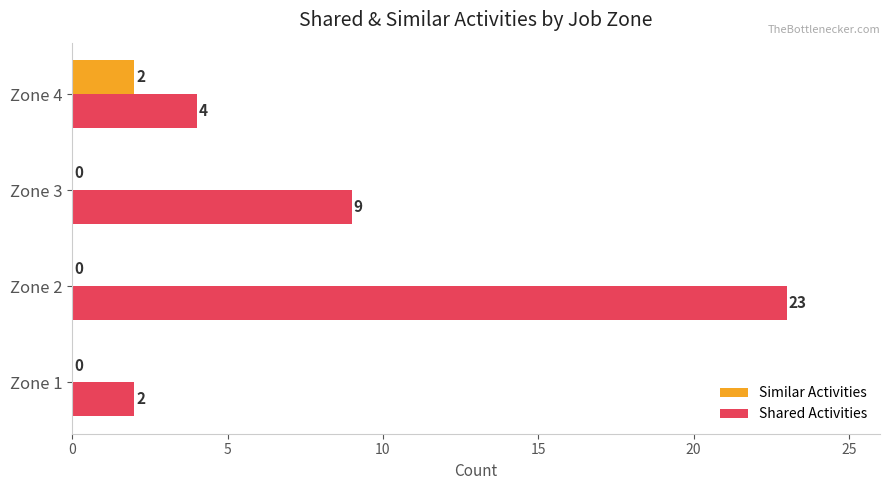

How many data points in Similar Activities are above 0?

1